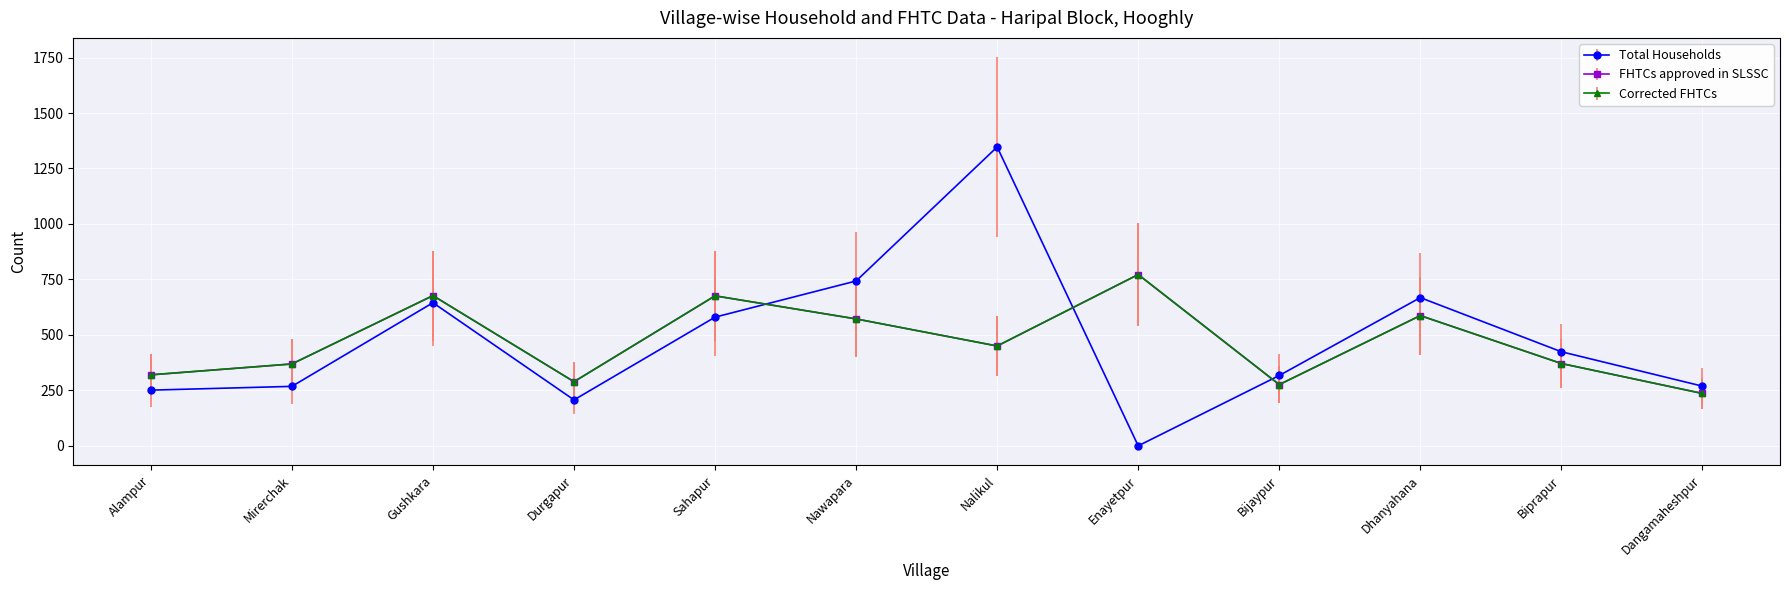

Is the value of FHTCs approved in SLSSC at Bijaypur greater than the value of Total Households at Nalikul?

No